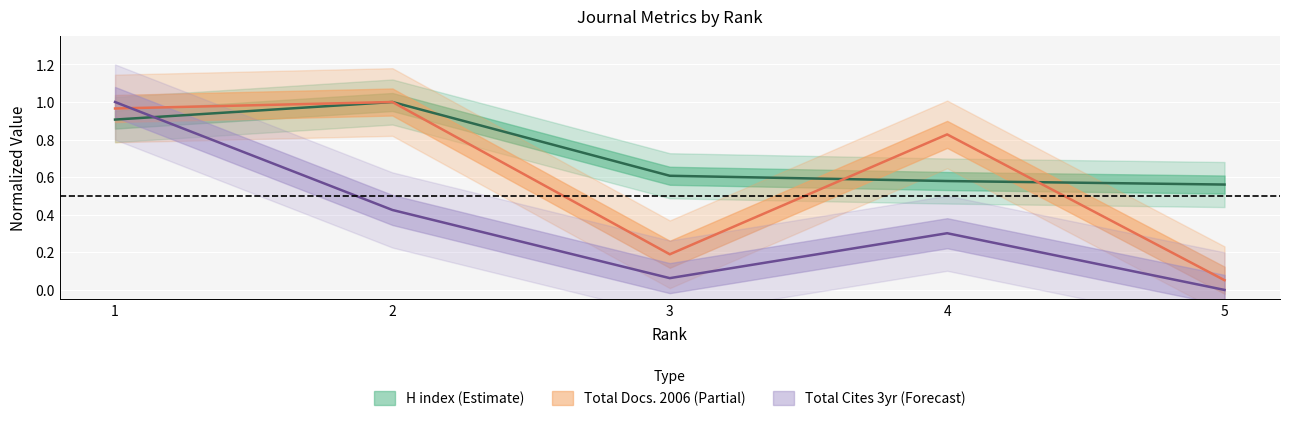

Rank the series by their average value, from lowest to highest.

Total Cites (3years), Total Docs. (2006), H index